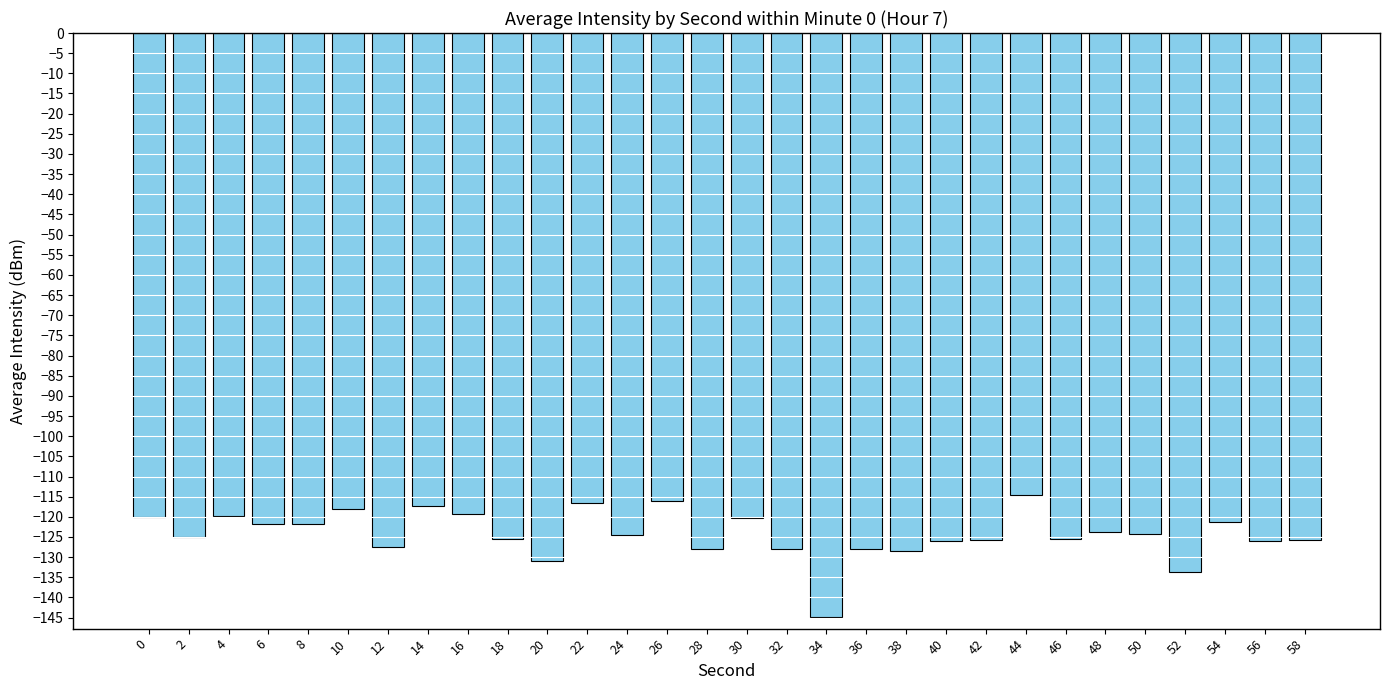

What is the value of the 15th bar from the left?

-127.9